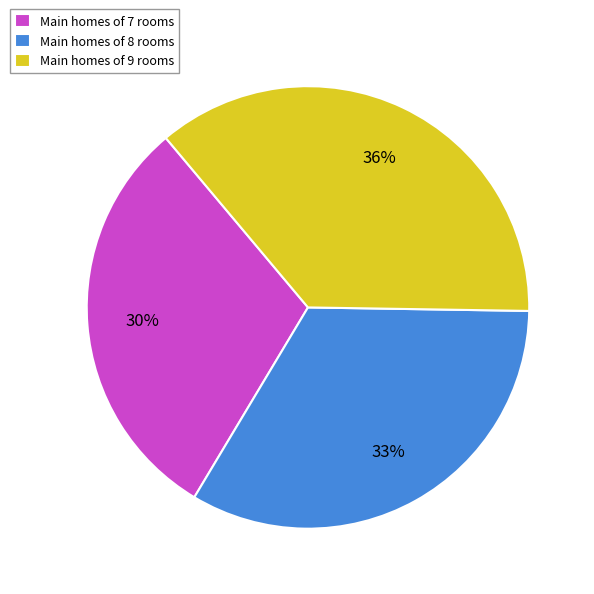

Does Main homes of 7 rooms account for over 50% of the chart?

No